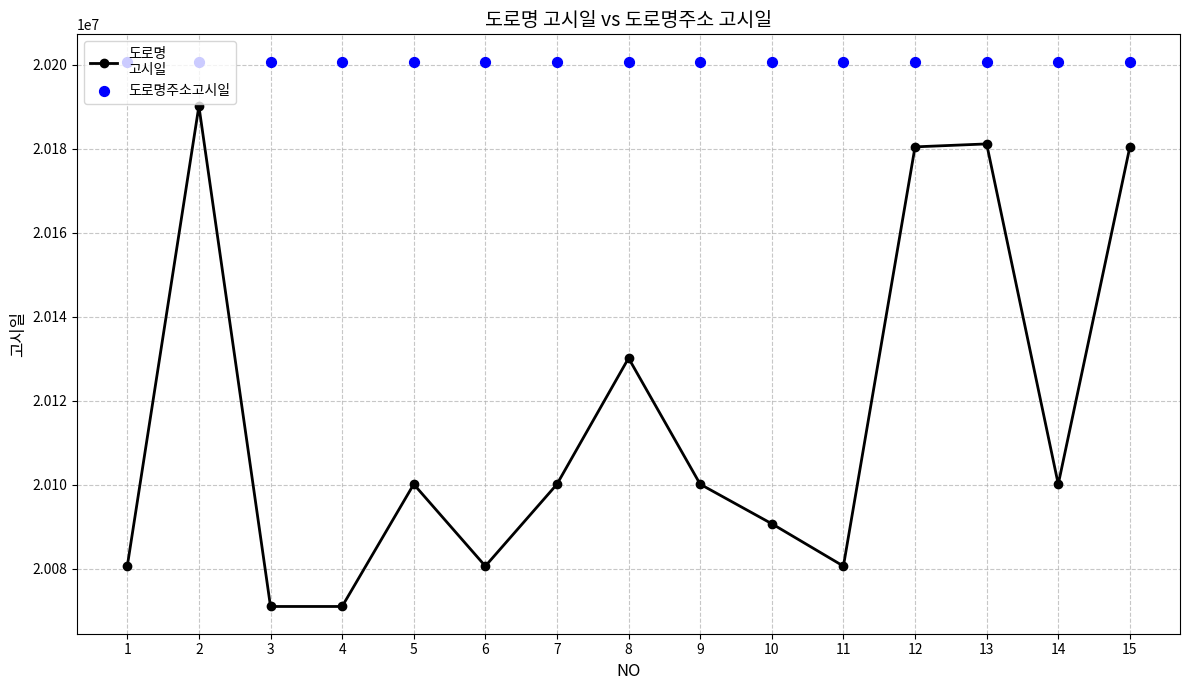

Which series contains the highest Y value?

도로명주소고시일